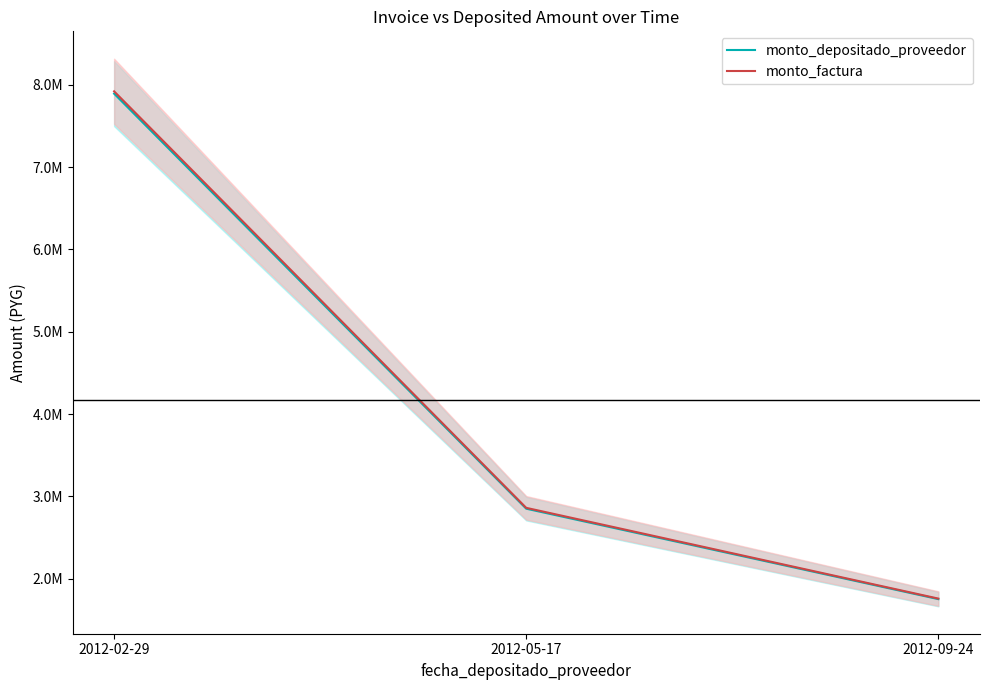

What is the maximum value for monto_depositado_proveedor?

7891776